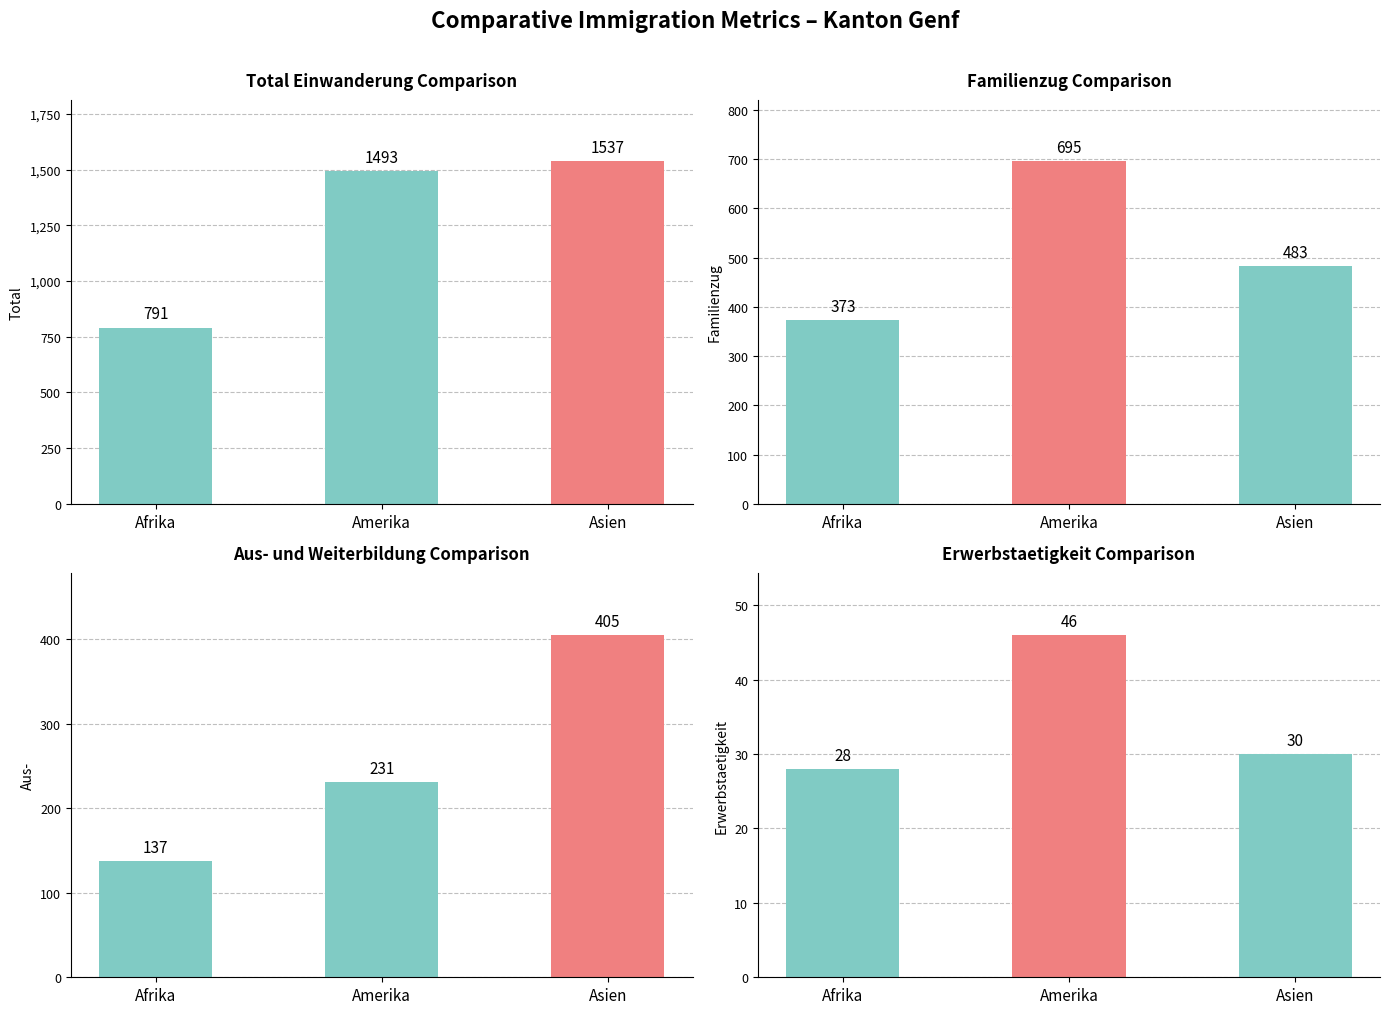

At how many categories does at least one series exceed 192?

3